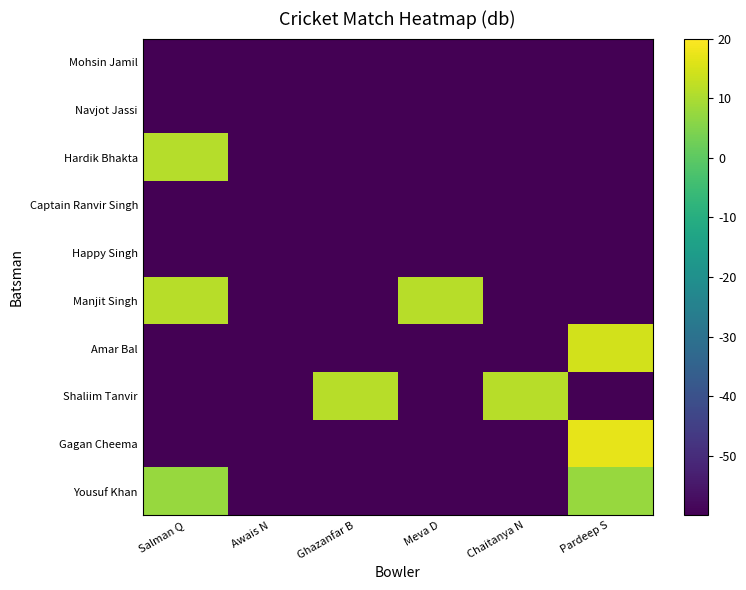

Reading left to right, list all the values displayed in this chart.

Yousuf Khan: Salman Q=7.8	Awais N=-60.0	Ghazanfar B=-60.0	Meva D=-60.0	Chaitanya N=-60.0	Pardeep S=7.8
Gagan Cheema: Salman Q=-60.0	Awais N=-60.0	Ghazanfar B=-60.0	Meva D=-60.0	Chaitanya N=-60.0	Pardeep S=17.1
Shaliim Tanvir: Salman Q=-60.0	Awais N=-60.0	Ghazanfar B=11.5	Meva D=-60.0	Chaitanya N=11.5	Pardeep S=-60.0
Amar Bal: Salman Q=-60.0	Awais N=-60.0	Ghazanfar B=-60.0	Meva D=-60.0	Chaitanya N=-60.0	Pardeep S=14.6
Manjit Singh: Salman Q=11.5	Awais N=-60.0	Ghazanfar B=-60.0	Meva D=11.5	Chaitanya N=-60.0	Pardeep S=-60.0
Happy Singh: Salman Q=-60.0	Awais N=-60.0	Ghazanfar B=-60.0	Meva D=-60.0	Chaitanya N=-60.0	Pardeep S=-60.0
Captain Ranvir Singh: Salman Q=-60.0	Awais N=-60.0	Ghazanfar B=-60.0	Meva D=-60.0	Chaitanya N=-60.0	Pardeep S=-60.0
Hardik Bhakta: Salman Q=11.1	Awais N=-60.0	Ghazanfar B=-60.0	Meva D=-60.0	Chaitanya N=-60.0	Pardeep S=-60.0
Navjot Jassi: Salman Q=-60.0	Awais N=-60.0	Ghazanfar B=-60.0	Meva D=-60.0	Chaitanya N=-60.0	Pardeep S=-60.0
Mohsin Jamil: Salman Q=-60.0	Awais N=-60.0	Ghazanfar B=-60.0	Meva D=-60.0	Chaitanya N=-60.0	Pardeep S=-60.0